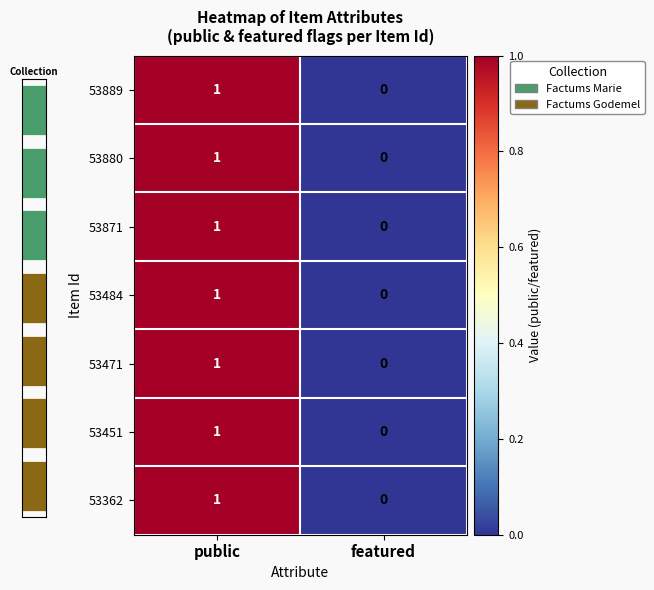

What is the total value across all series at public?

7